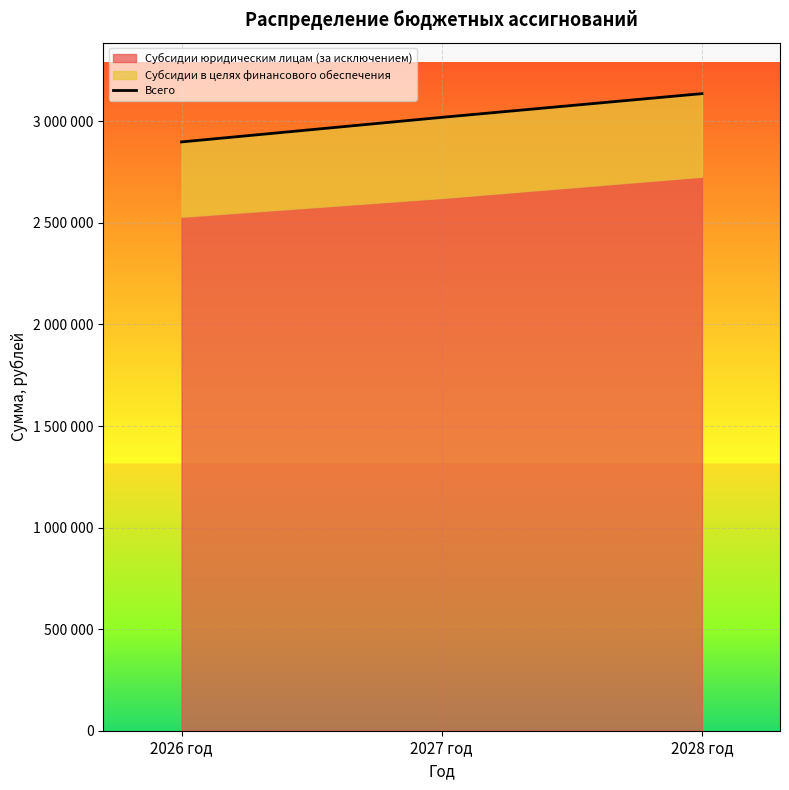

List the labels in order of value, largest first.

2028 год, 2027 год, 2026 год